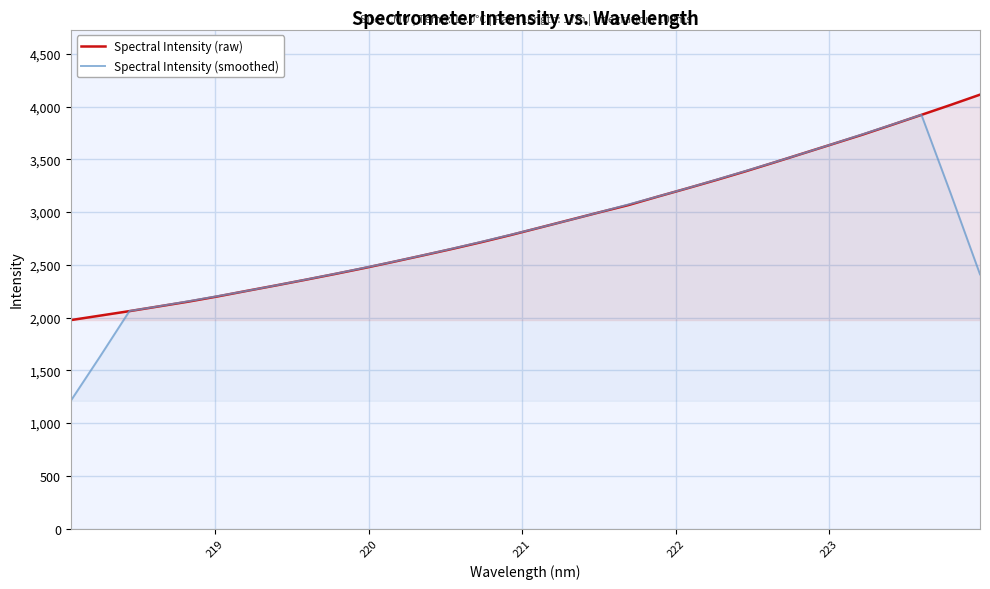

What is the difference between the maximum and minimum values in the Spectral Intensity (smoothed) series?

2711.3